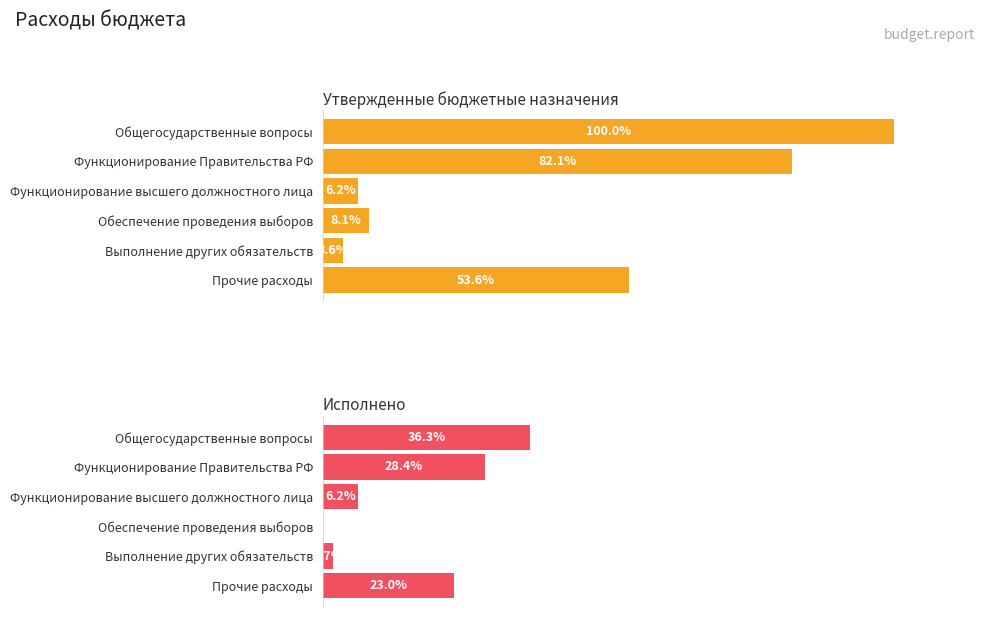

What are all the series names shown in the legend?

Утвержденные бюджетные назначения, Исполнено